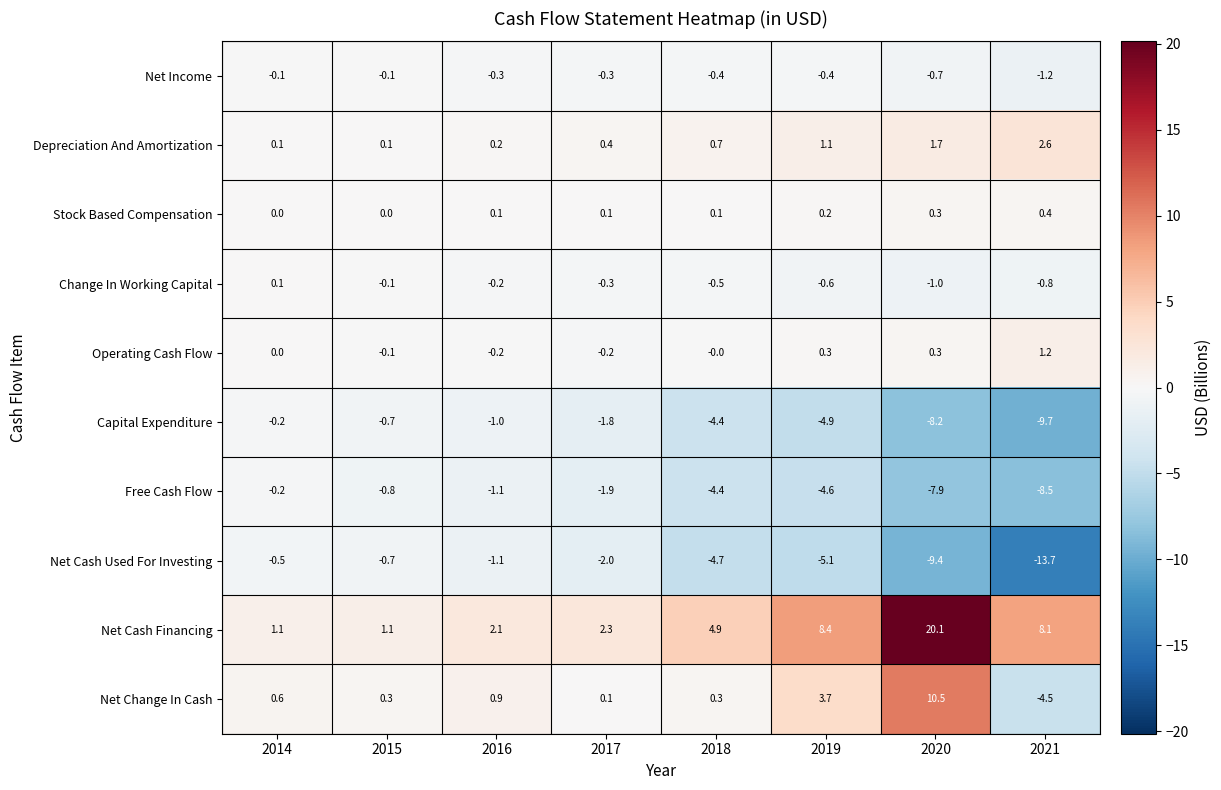

What is the highest value of the Net Change In Cash series?

10.5